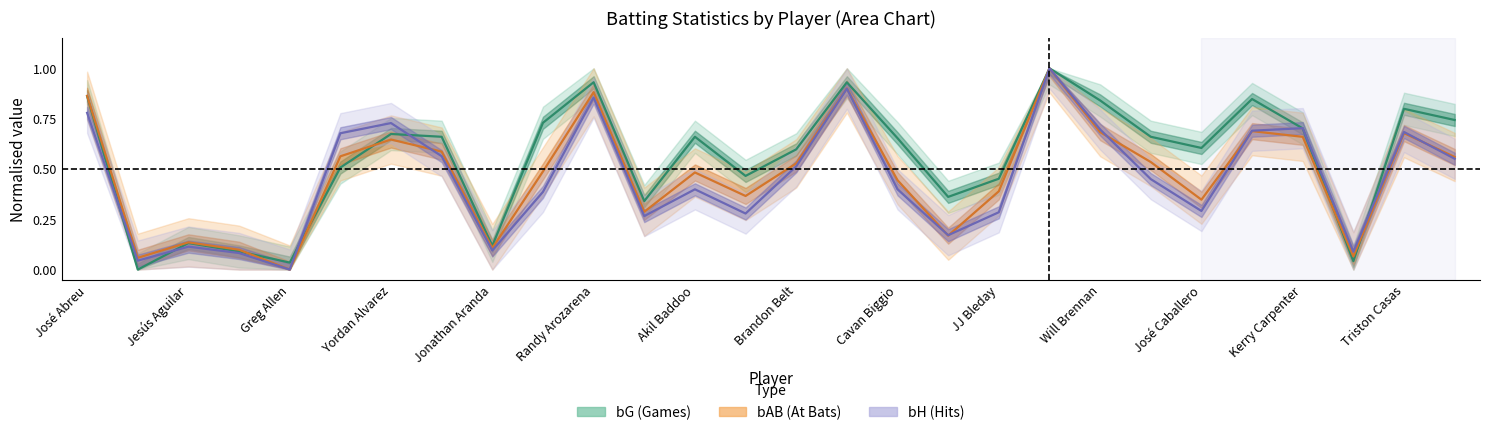

The bH series shows 0.5 at Brandon Belt. True or false?

True